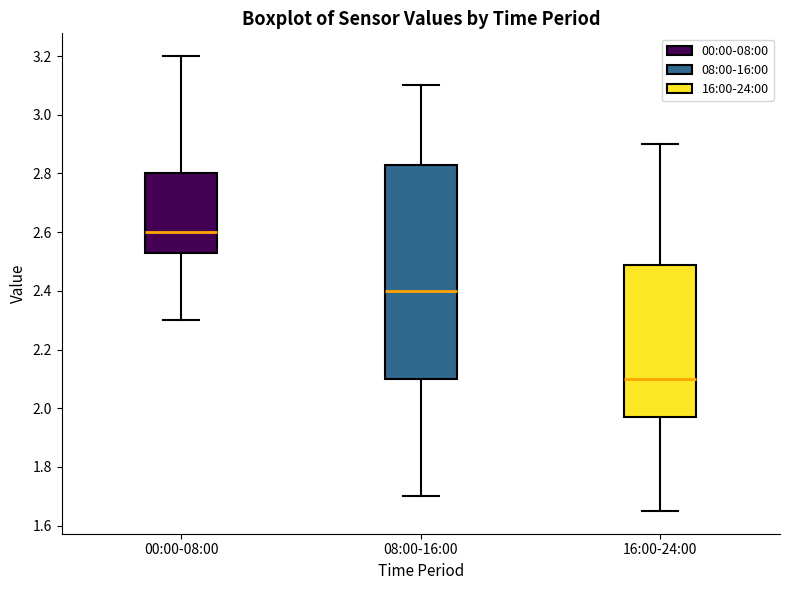

Where does the upper whisker of the box for 00:00-08:00 end on the y-axis? The values are not printed on the chart, so give them approximately, as read against the axis.

3.20